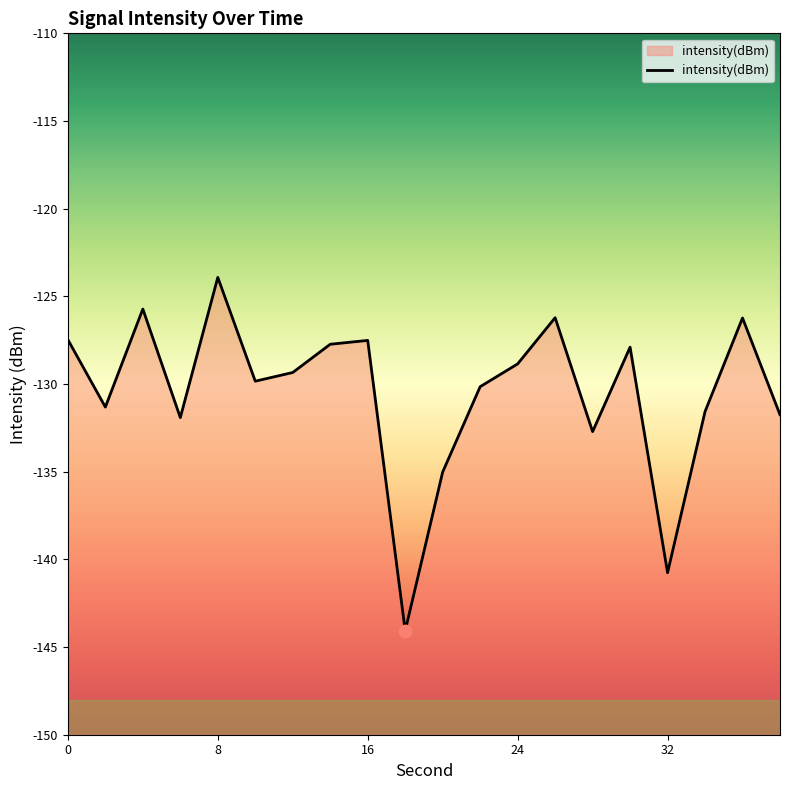

Which has a higher value, 10 or 6?

10